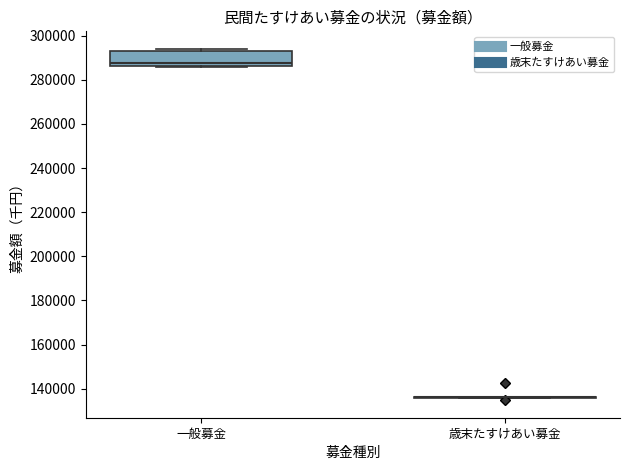

Reading left to right, transcribe this box plot: for each box, give where its median line is, the range the box spans, and where its two whiskers end, as read against the y-axis. The values are not printed on the chart, so give them approximately, as read against the axis.

一般募金: median 288000, box 286000 to 292000, whiskers 286000 to 294000
歳末たすけあい募金: box collapsed to a line at 136000, whiskers 136000 to 136000